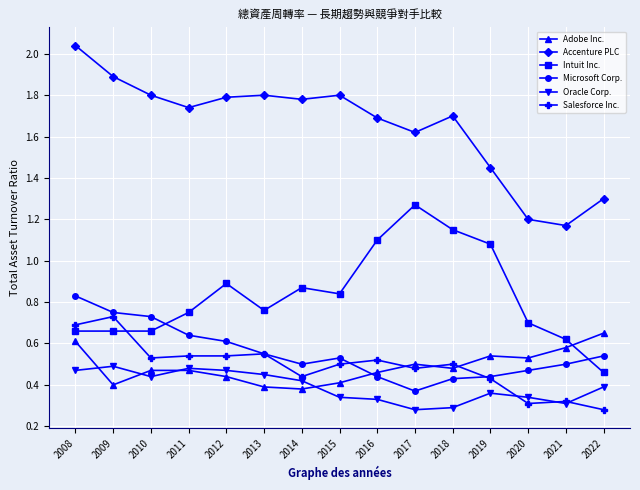

True or false: Salesforce Inc. and Oracle Corp. cross at least once.

True